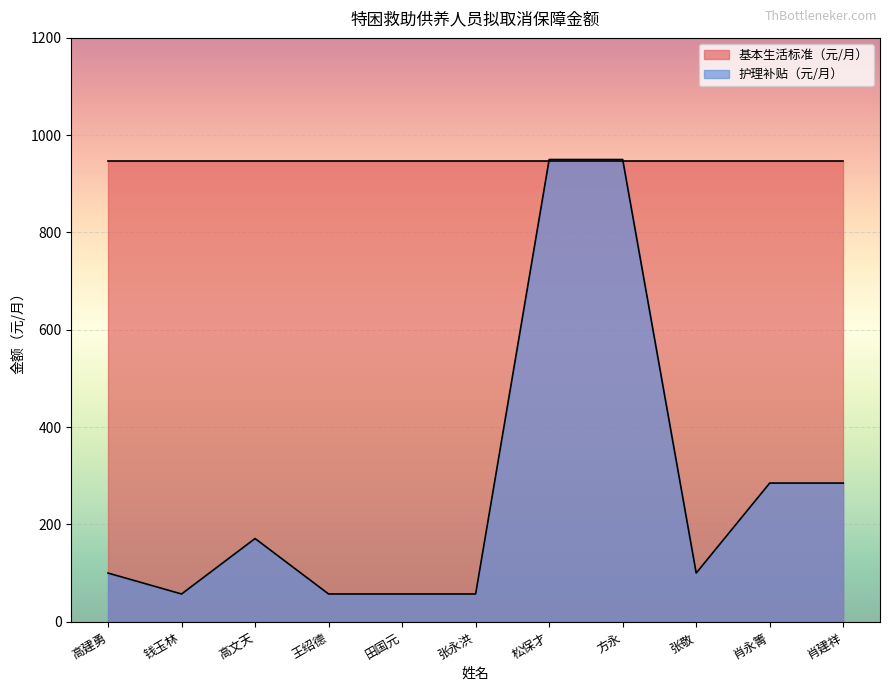

How many categories are shown in the chart?

11